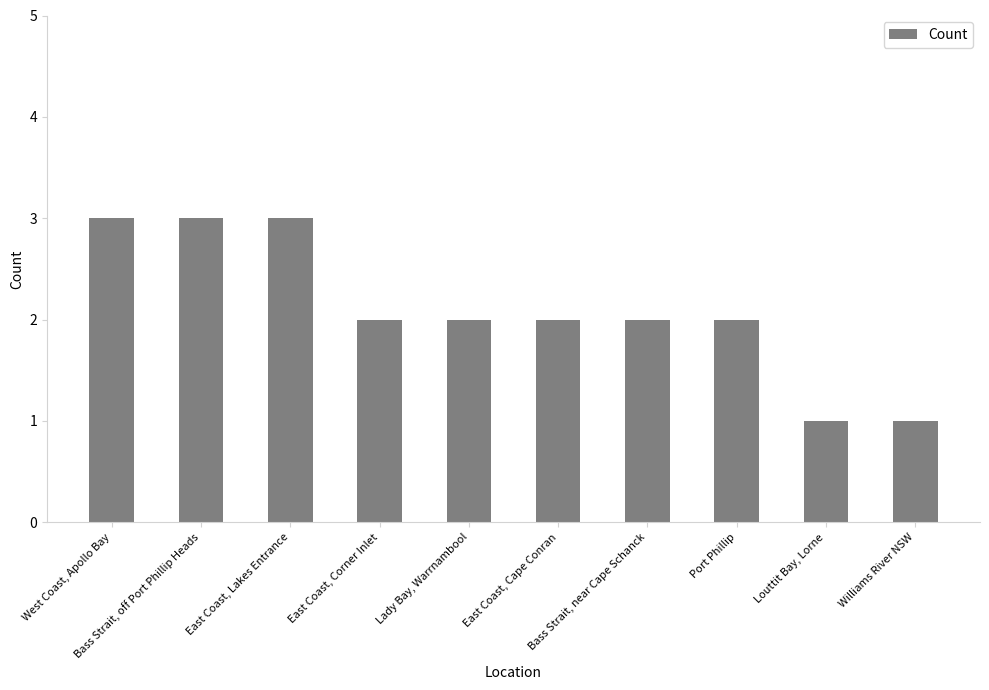

Reading left to right, what are all the values shown in this chart?

West Coast, Apollo Bay=3	Bass Strait, off Port Phillip Heads=3	East Coast, Lakes Entrance=3	East Coast, Corner Inlet=2	Lady Bay, Warrnambool=2	East Coast, Cape Conran=2	Bass Strait, near Cape Schanck=2	Port Phillip=2	Louttit Bay, Lorne=1	Williams River NSW=1